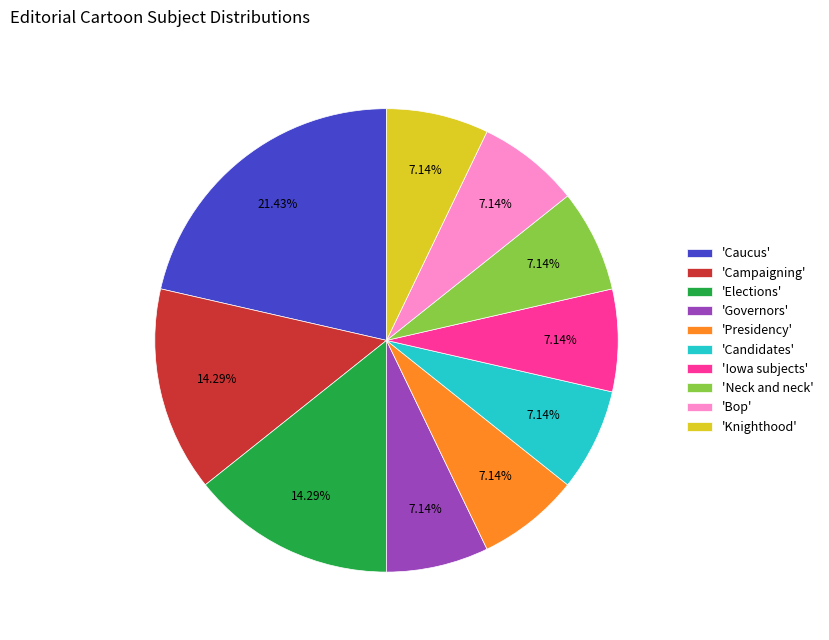

Does any single category account for the majority?

No